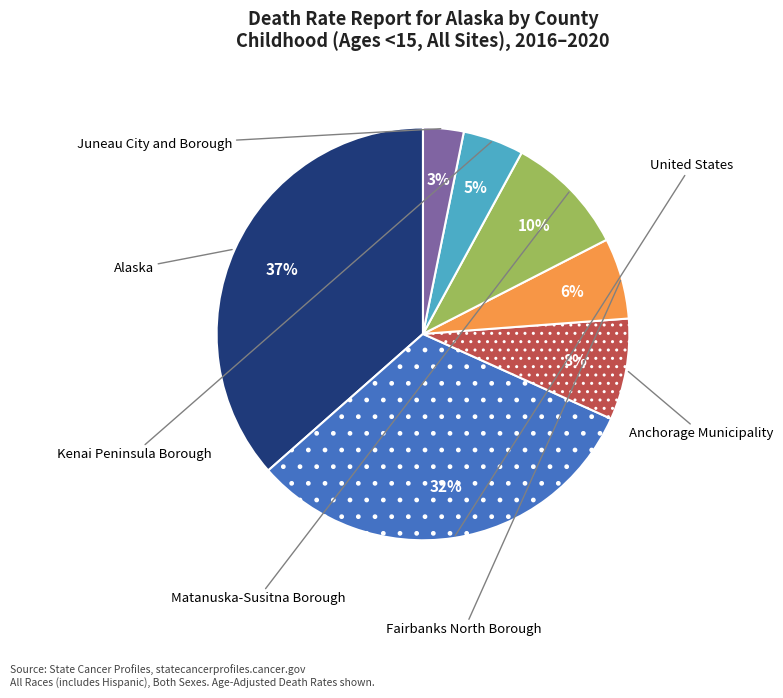

Count the number of slices in the pie.

7